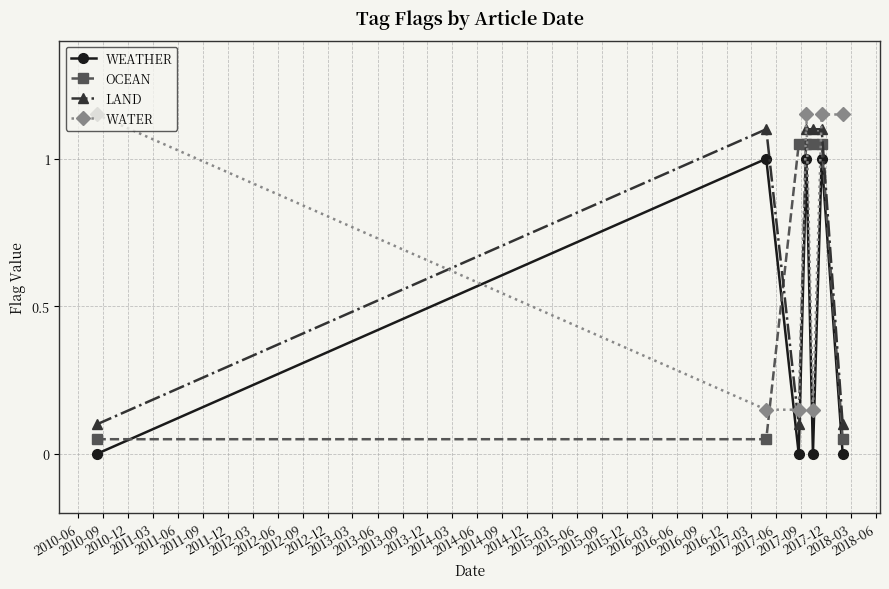

True or false: OCEAN and WATER cross at least once.

True